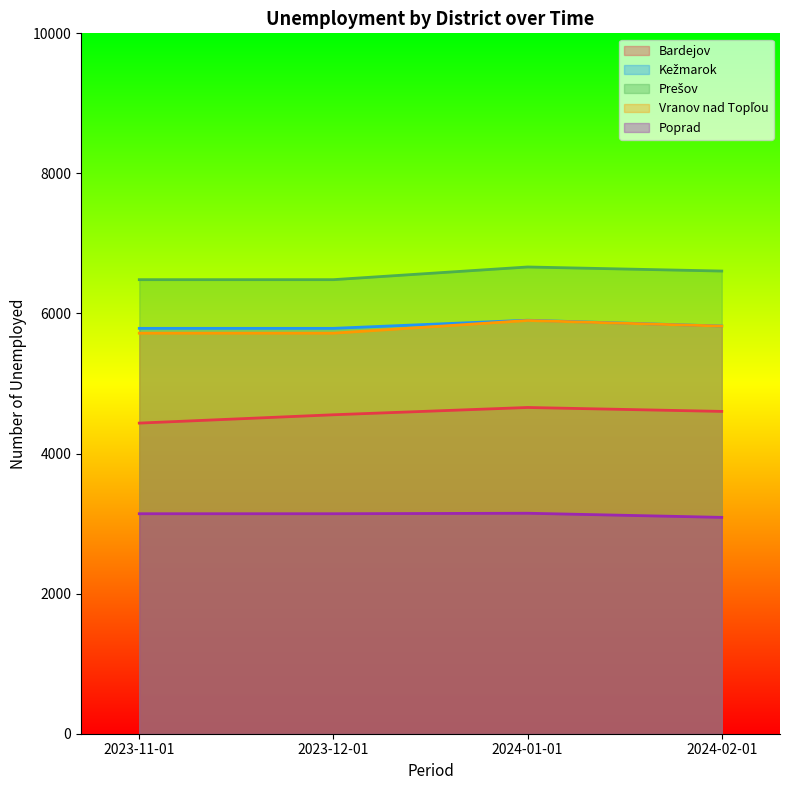

At which label does Kežmarok first exceed 5821?

2024-01-01